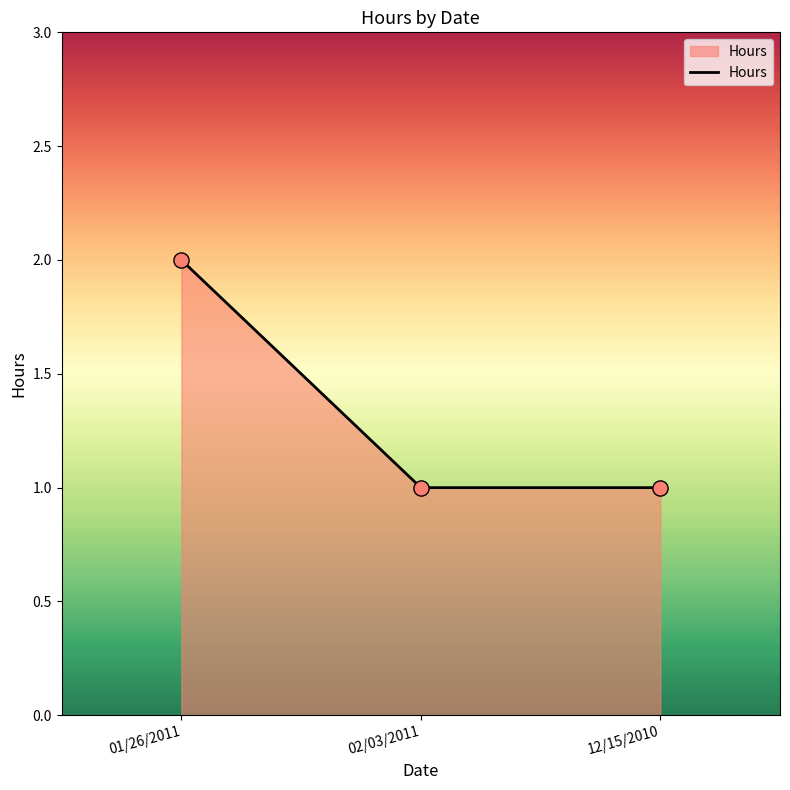

Approximately how many times larger is the value at 12/15/2010 compared to 01/26/2011?

0.5